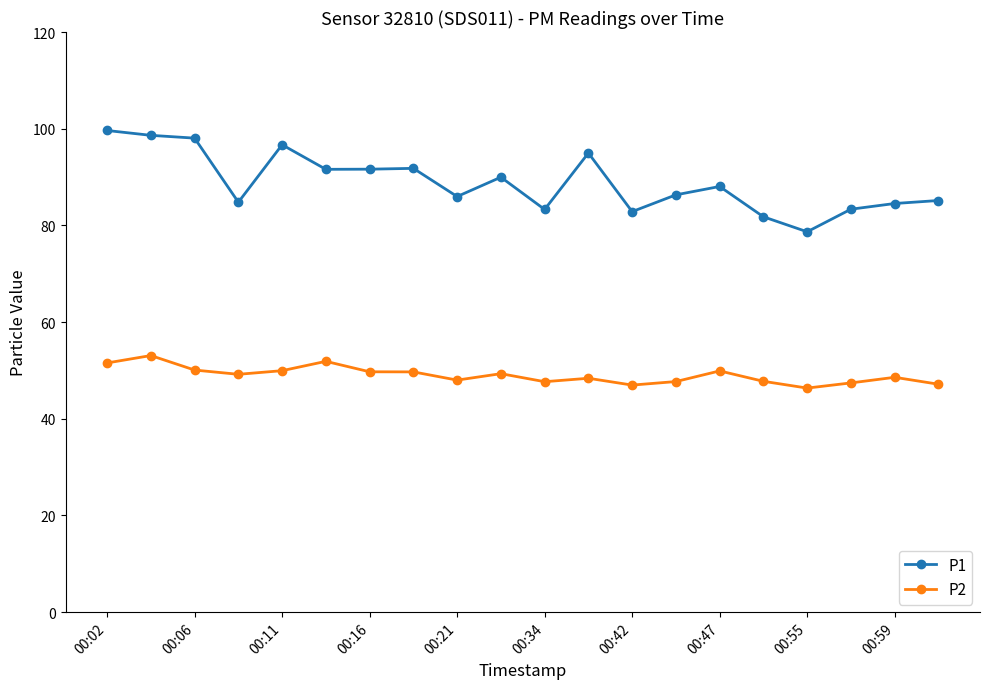

True or false: P1 has more than 0 points higher than both neighbors.

True